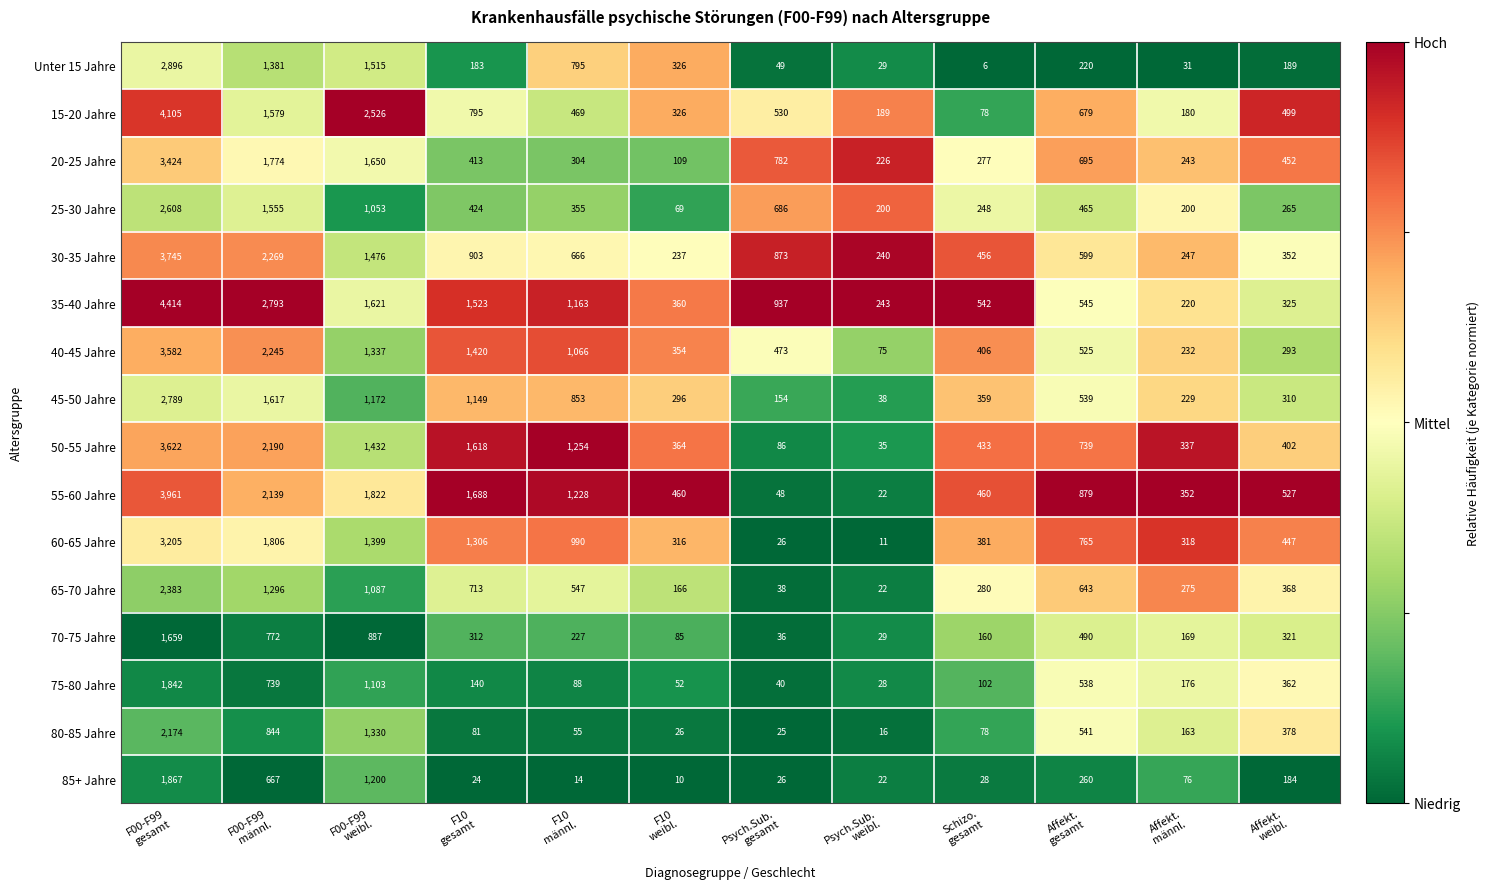

Which series has the widest spread of values?

35-40 Jahre